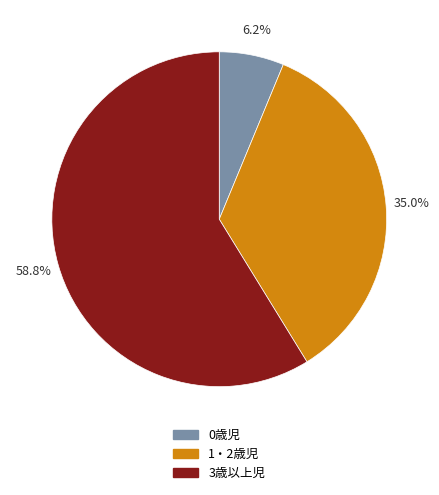

Is it true that 3歳以上児 is 53% of the pie?

False